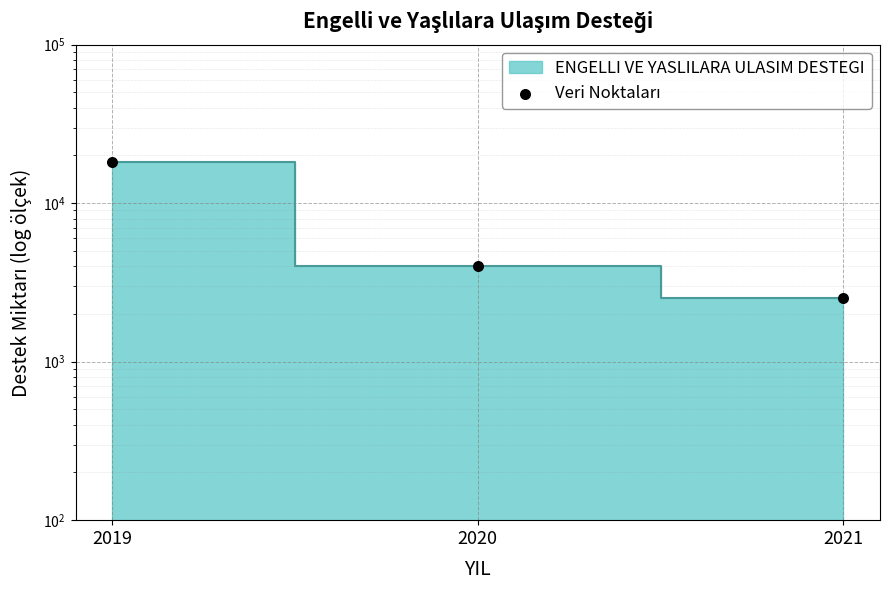

Approximately how many times larger is the value at 2021 compared to 2020?

0.6